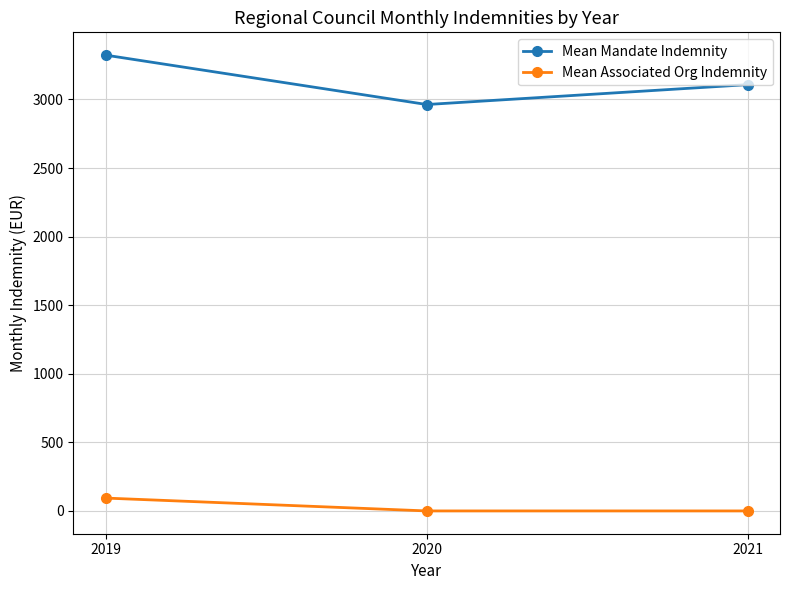

Which series has the widest spread of values?

Mean Mandate Indemnity